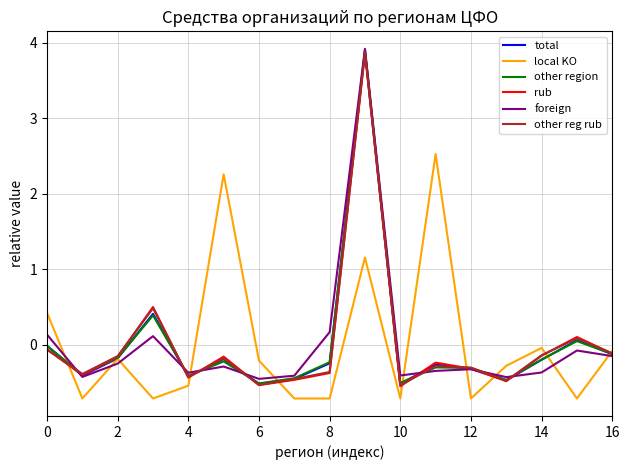

What is the highest value of the other region series?

3.9